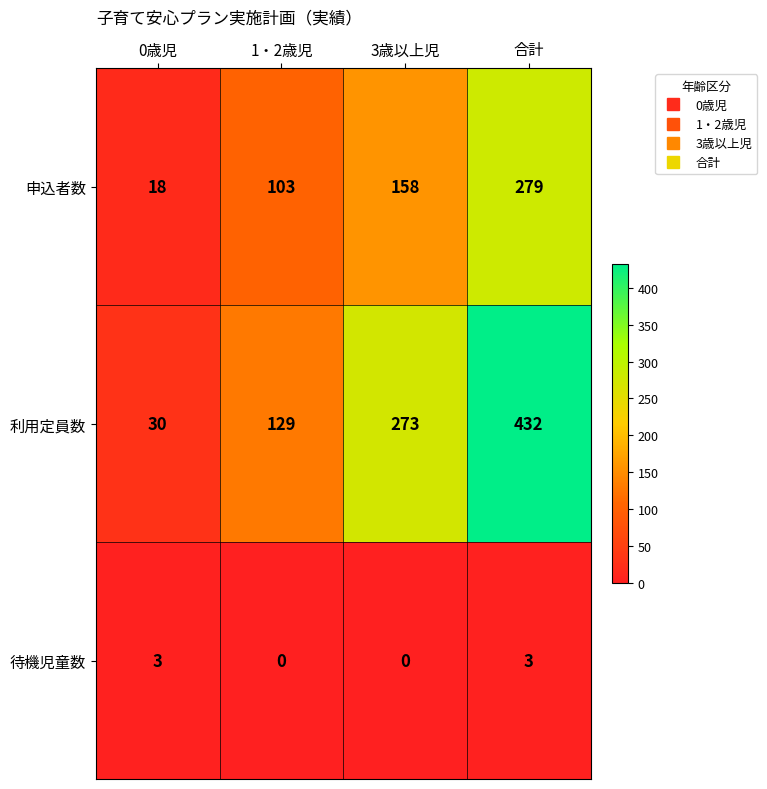

What is the total value across all series at 0歳児?

51